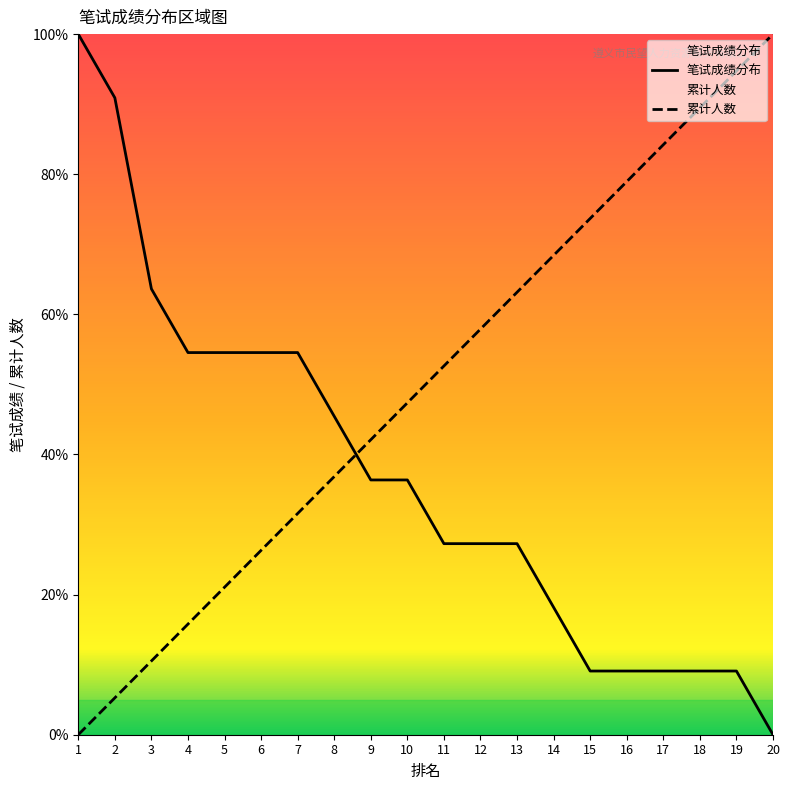

Is it true that 笔试成绩分布 equals 54.5 at 6?

True